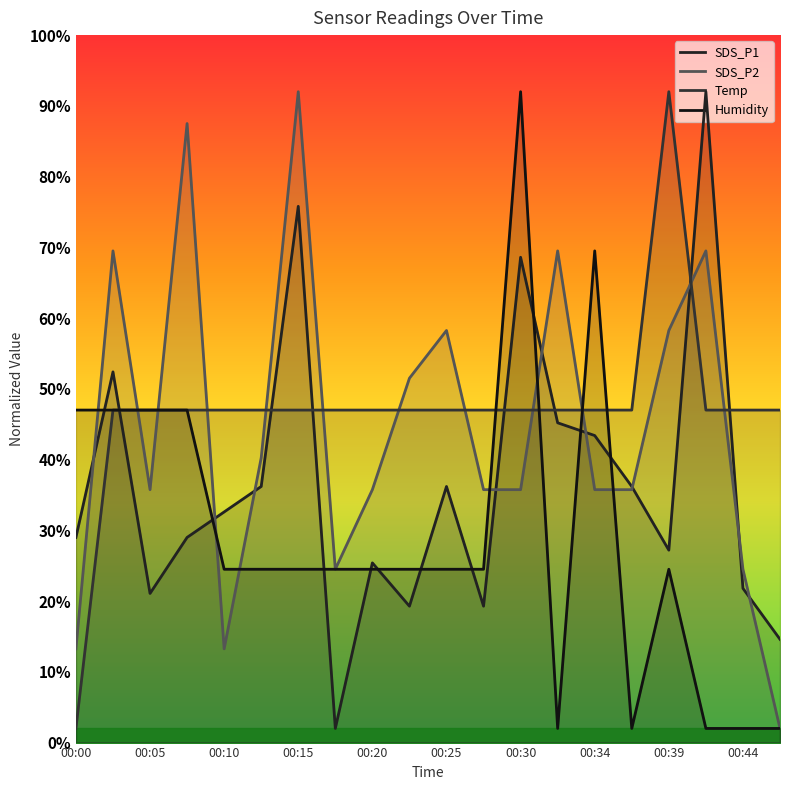

Count the number of data series in this chart.

4